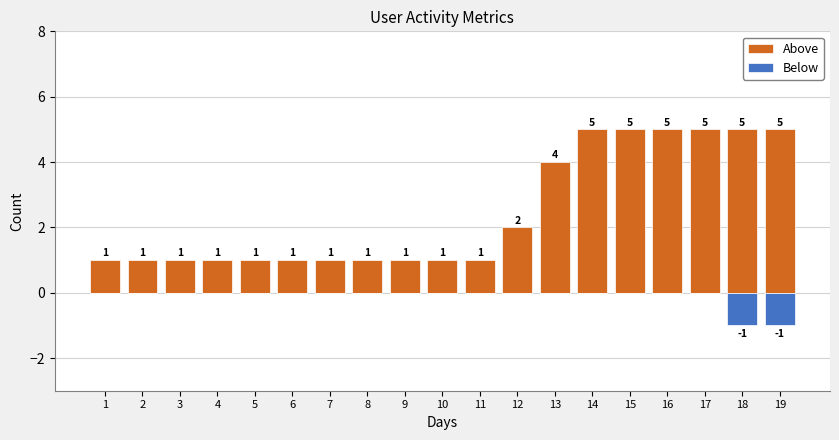

What is the value of the Above bar at the 5th from the left?

1